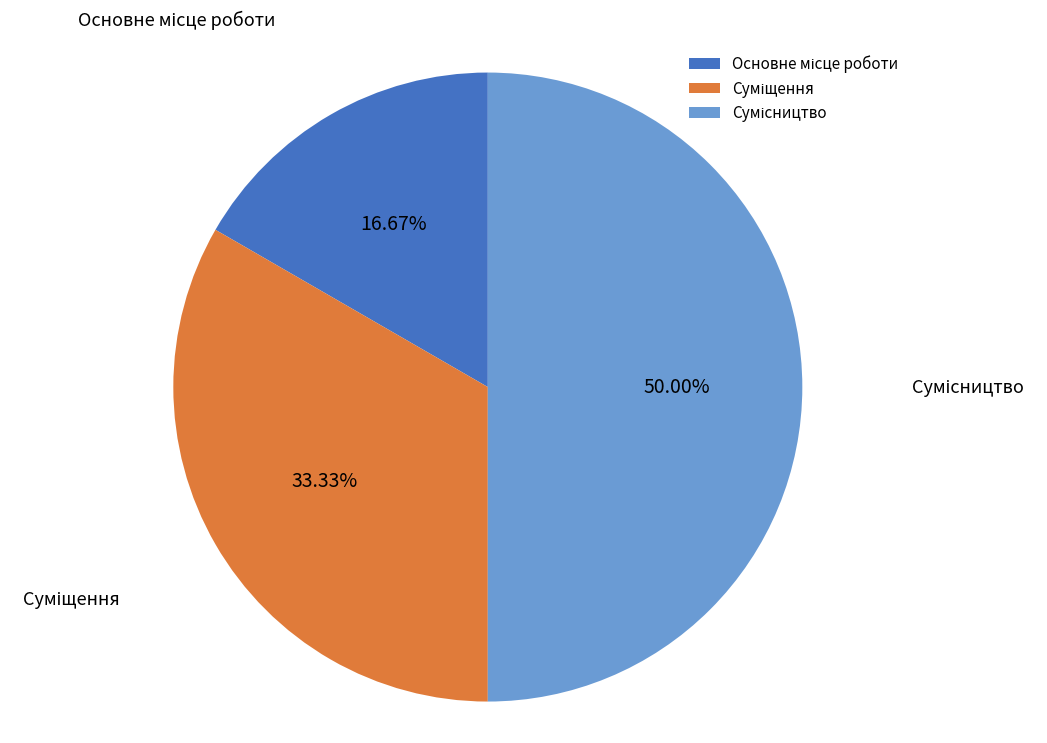

To the nearest percent, what is the average slice percentage?

33%